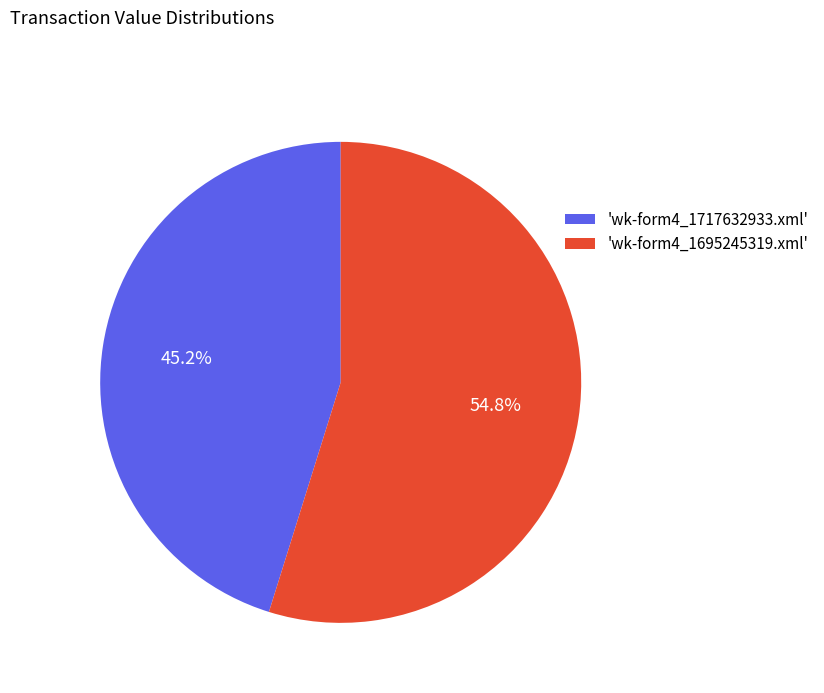

To the nearest percent, what is the average slice percentage?

50%